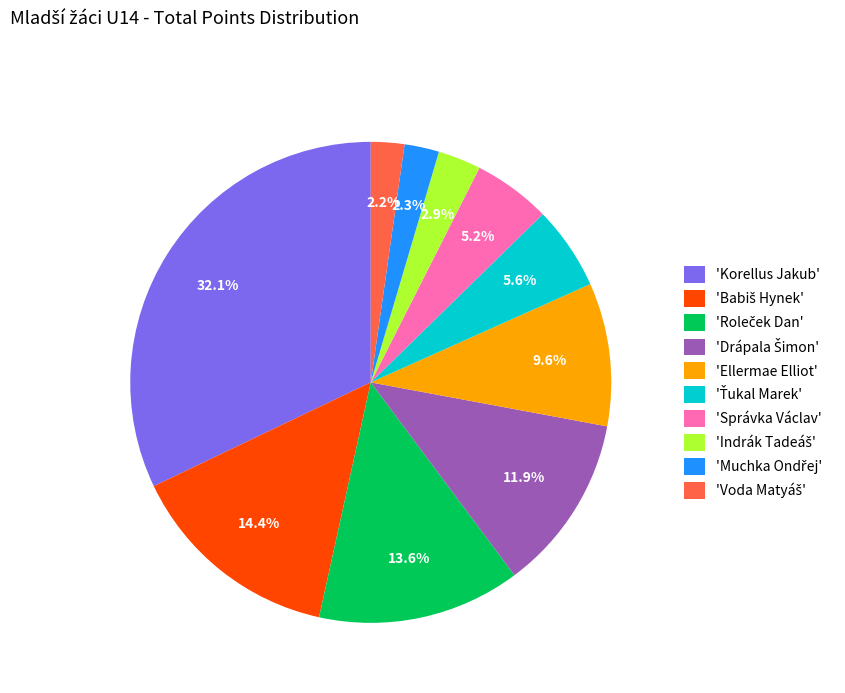

Which category has the biggest portion of the pie?

'Korellus Jakub'